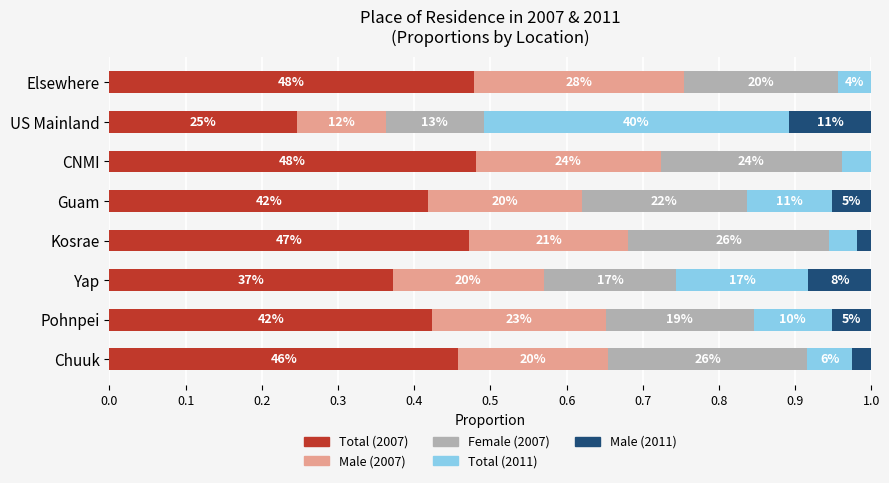

What is the average value of the Female (2007) series?

0.2